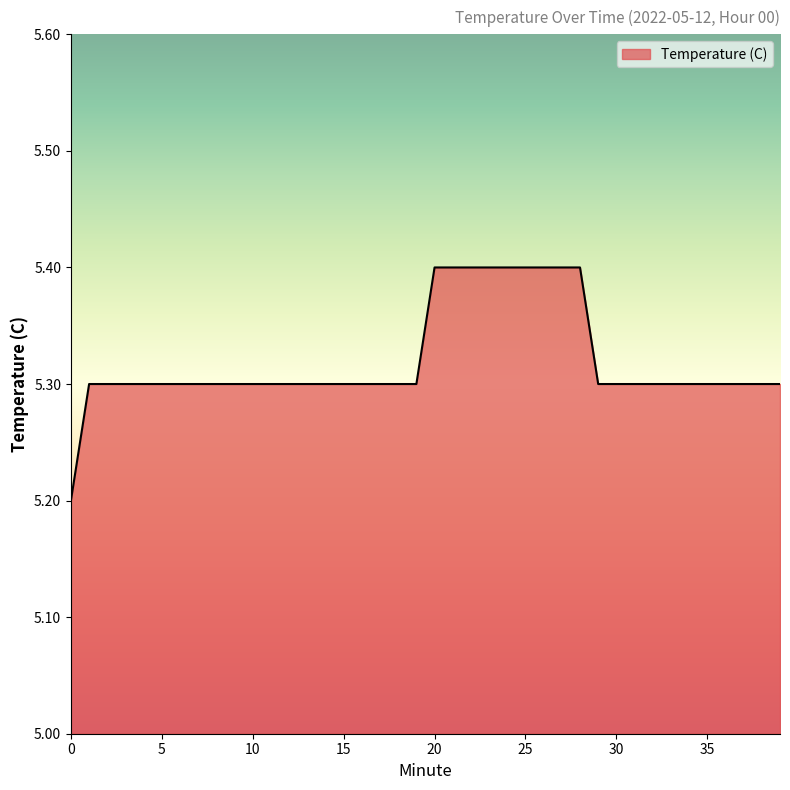

What is the minimum value shown in the chart?

5.2